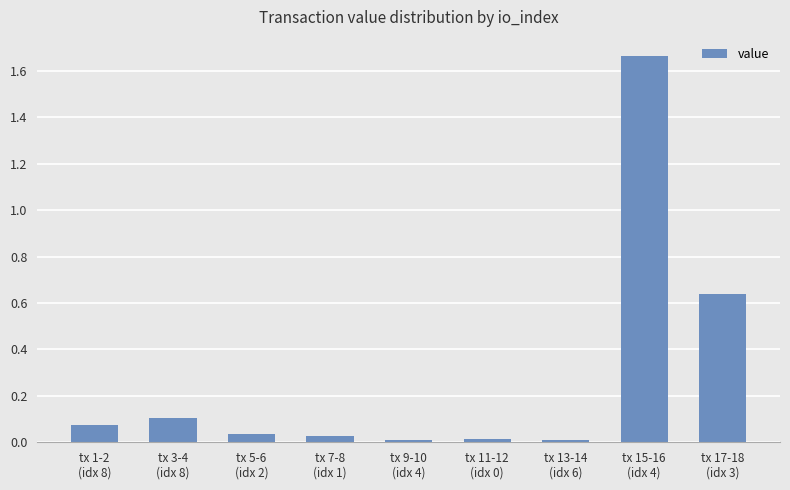

What is the sum of all values?

2.6